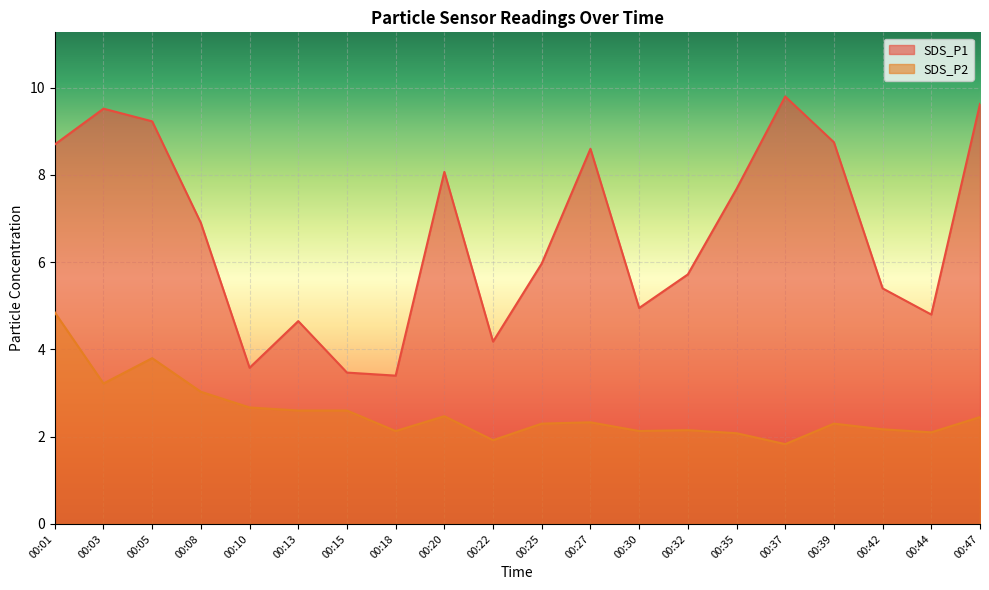

What is the spread (max minus min) of values at 00:32?

3.6